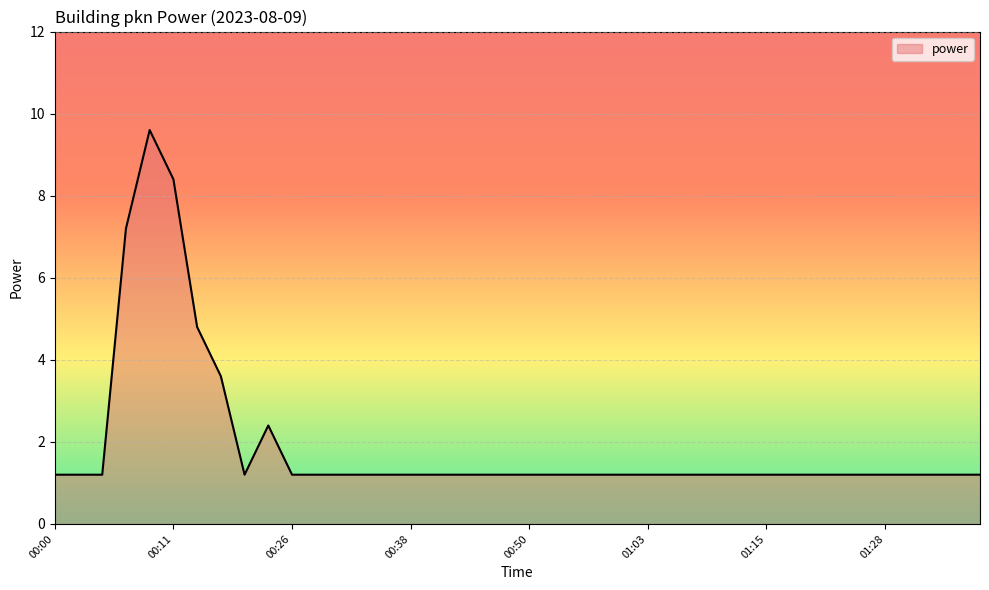

Reading left to right, extract all data points from this chart.

1.2	1.2	1.2	7.2	9.6	8.4	4.8	3.6	1.2	2.4	1.2	1.2	1.2	1.2	1.2	1.2	1.2	1.2	1.2	1.2	1.2	1.2	1.2	1.2	1.2	1.2	1.2	1.2	1.2	1.2	1.2	1.2	1.2	1.2	1.2	1.2	1.2	1.2	1.2	1.2